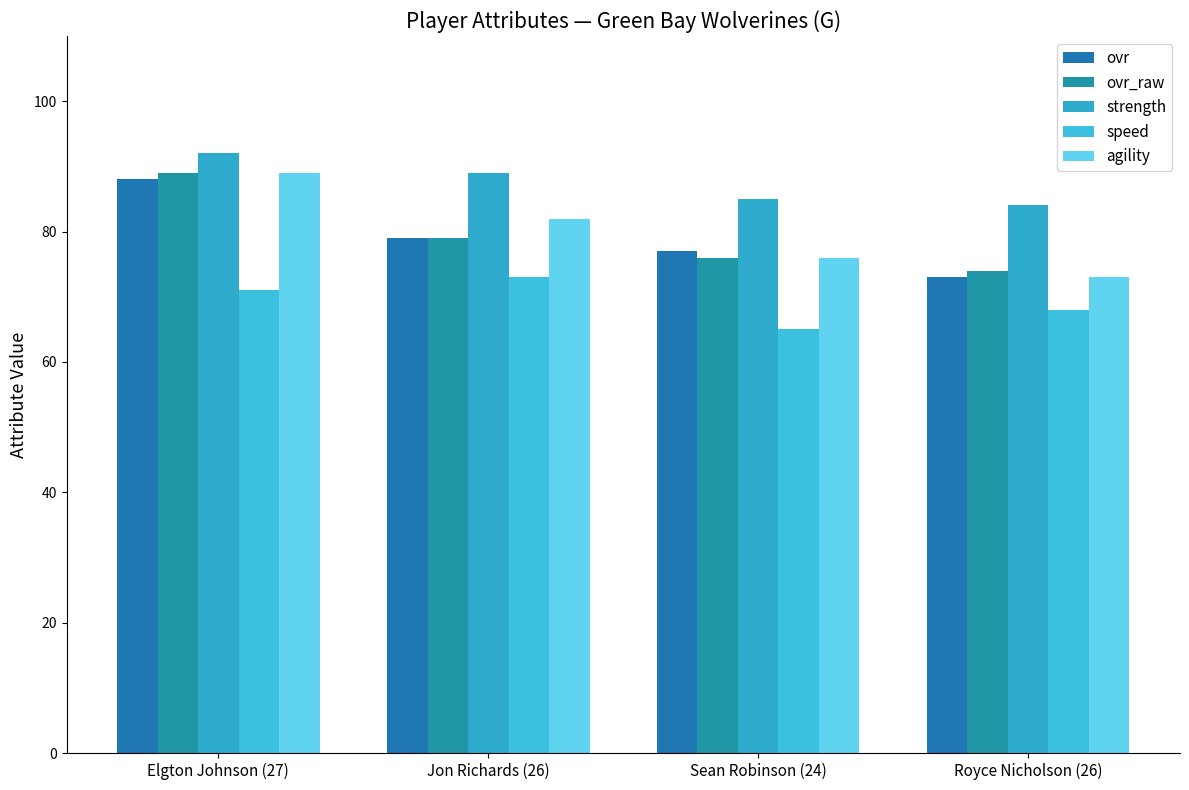

At which label does agility reach its minimum?

Royce Nicholson (26)